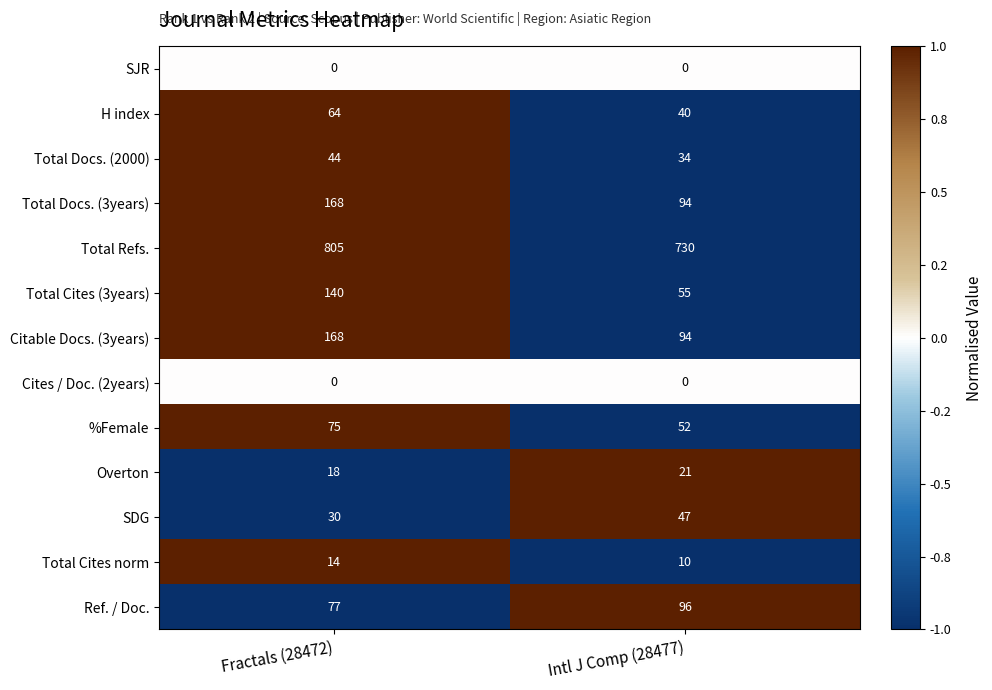

What is the lowest value of the Ref. / Doc. series?

77